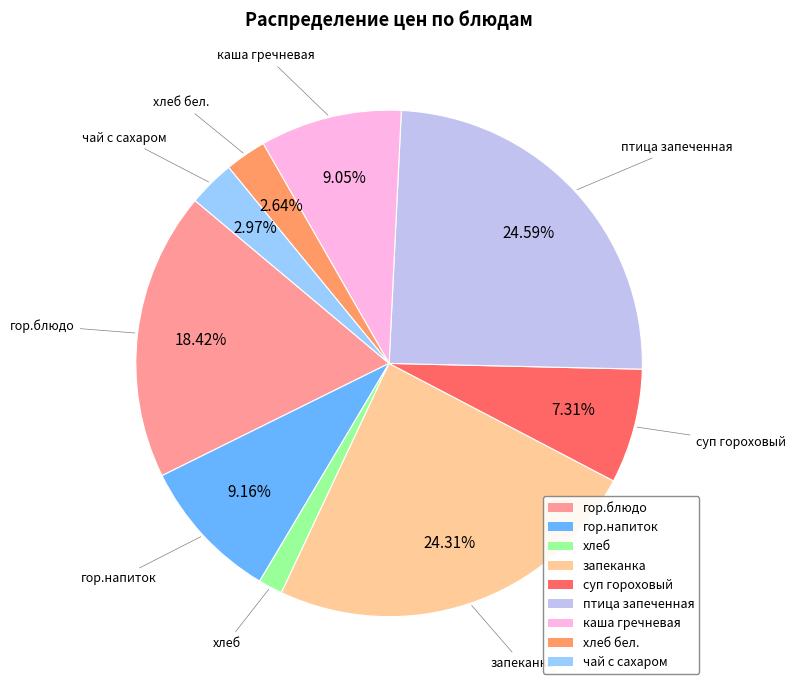

Is there a majority slice in this chart?

No